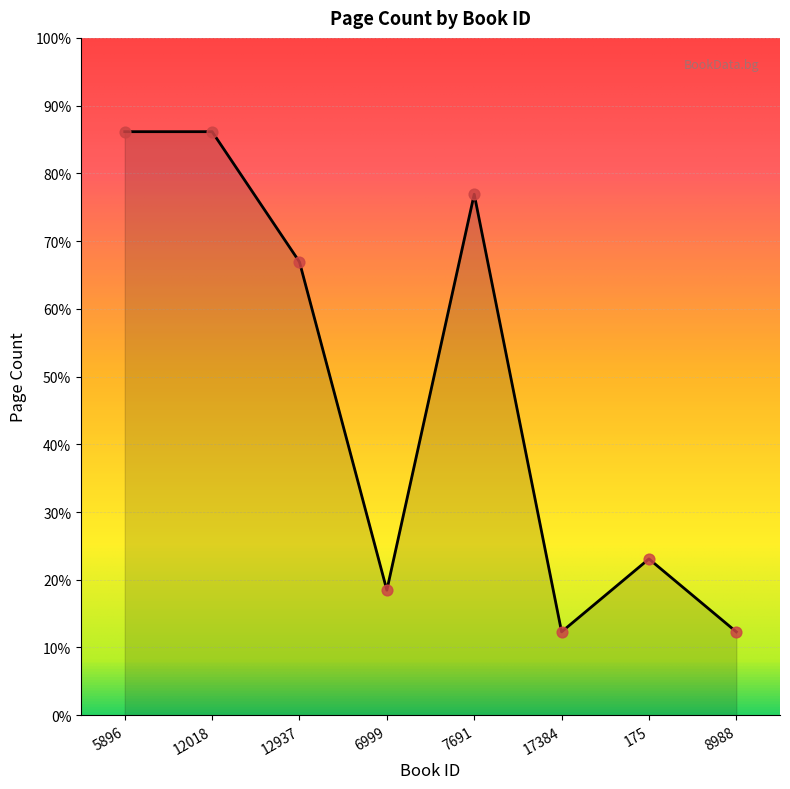

Does the chart have visible grid lines?

Yes